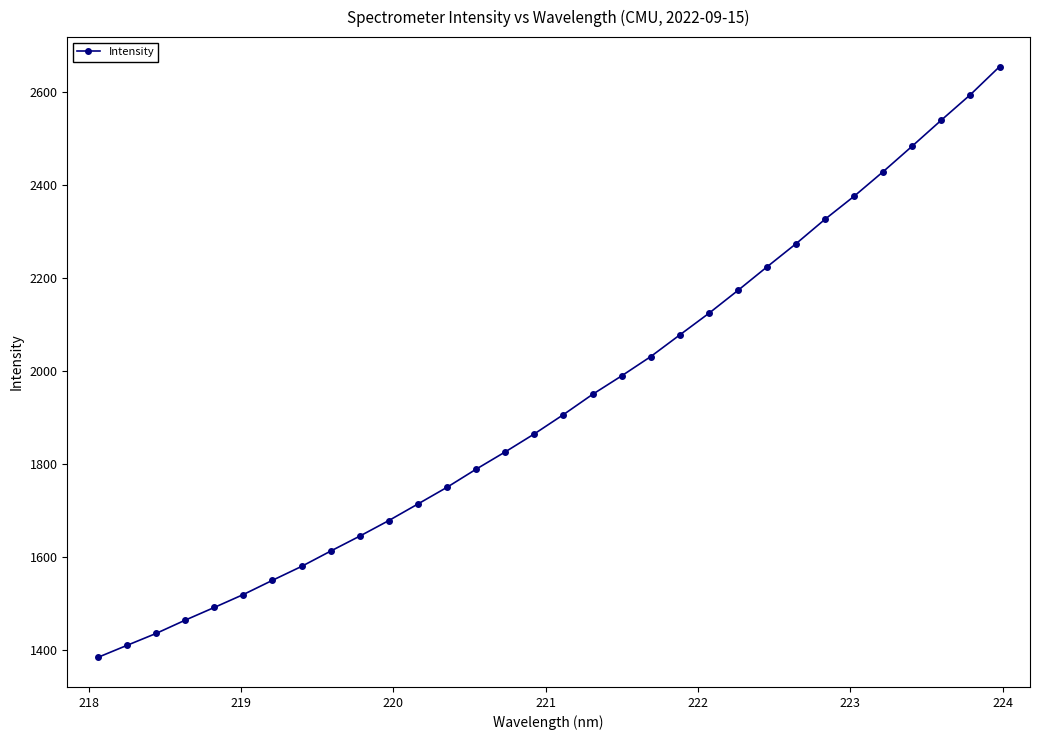

What is the sum of all values?

61885.1